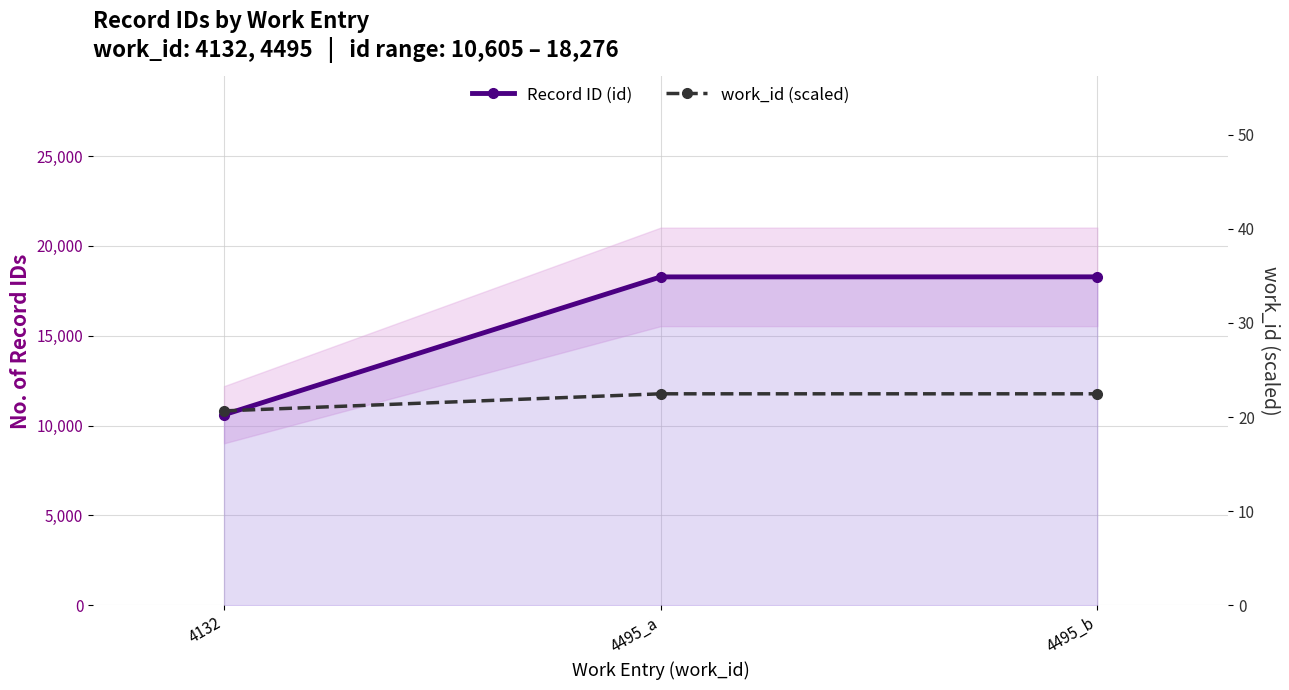

Rank the series by their maximum value, from lowest to highest.

work_id (scaled), Record ID (id)